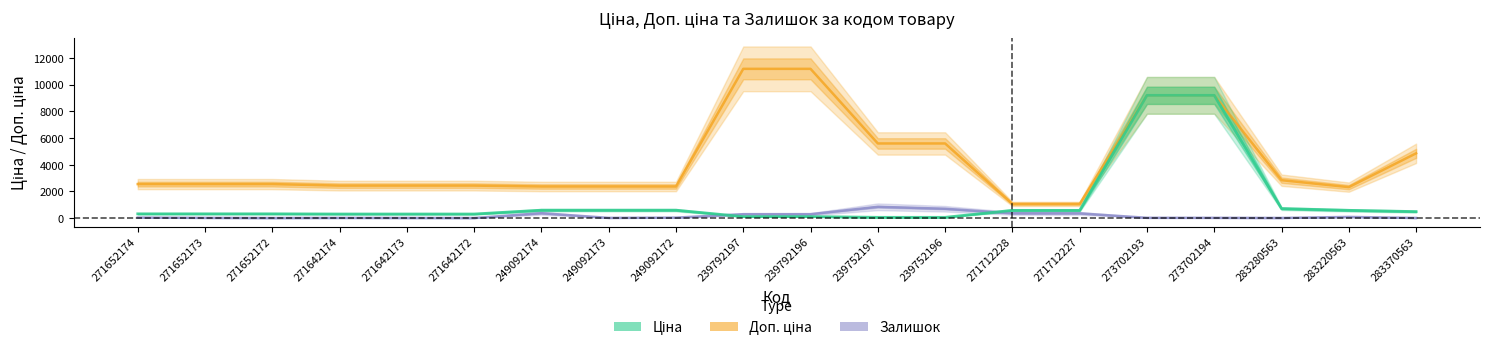

What is the highest value of the Доп. ціна series?

11182.0